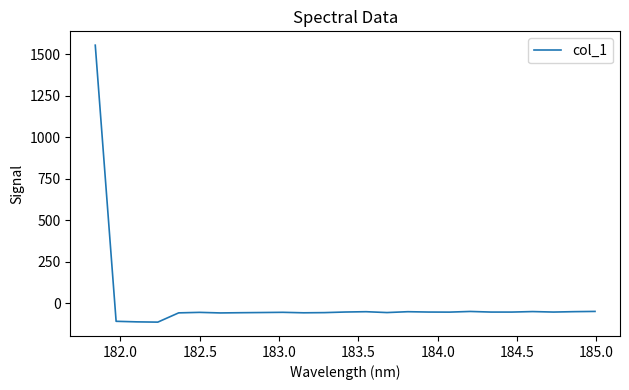

What is the maximum value shown in the chart?

1555.9